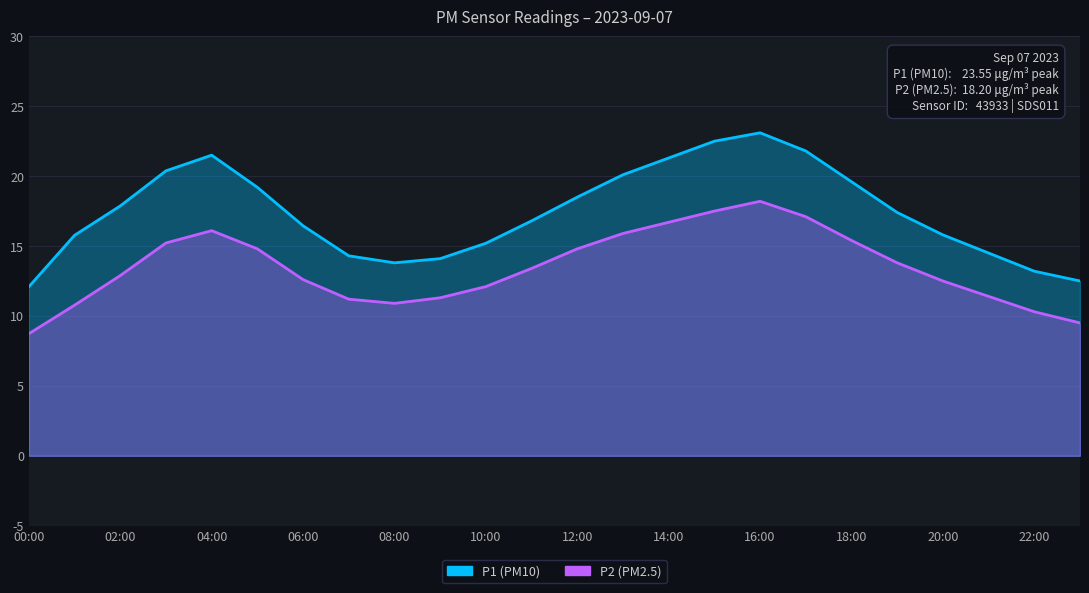

True or false: P2 has more than 1 interior local peaks.

True